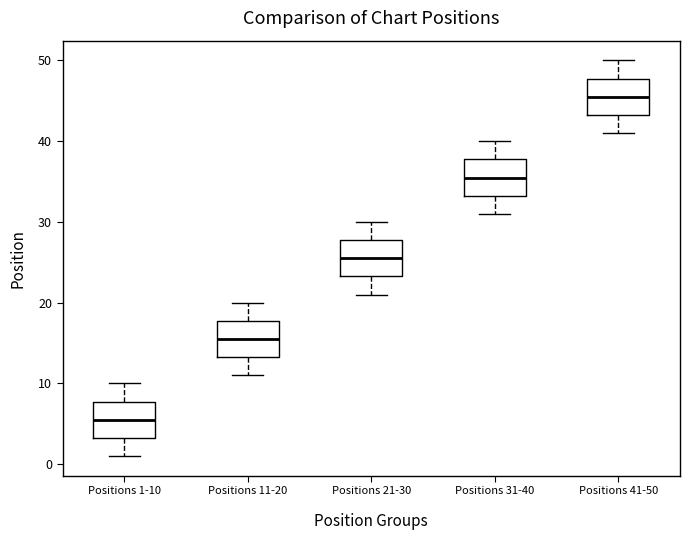

Which box's median line is the highest?

Positions 41-50